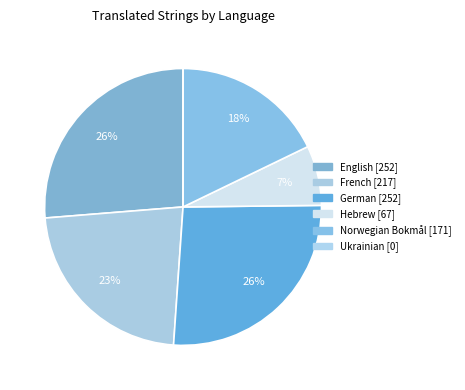

To the nearest percent, what is the difference between the Norwegian Bokmål and French slice percentages?

5%